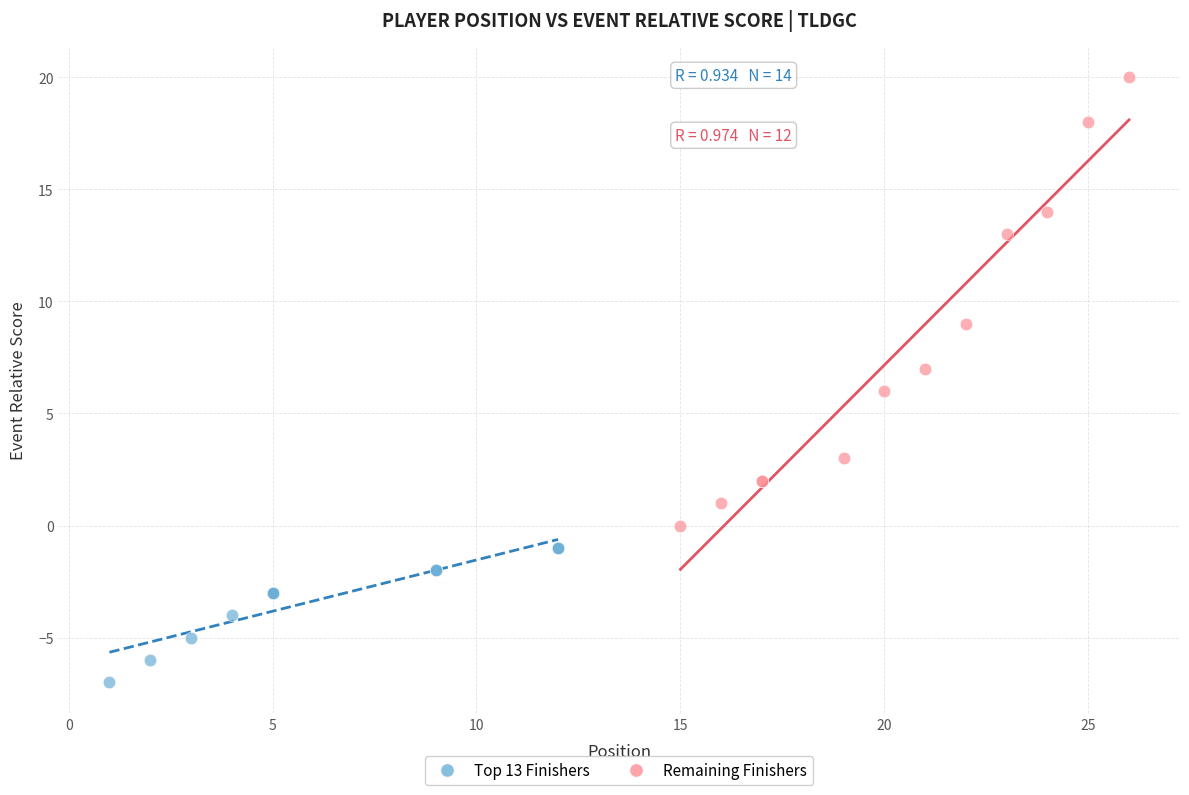

Which series has the widest spread of Y values?

Remaining Finishers